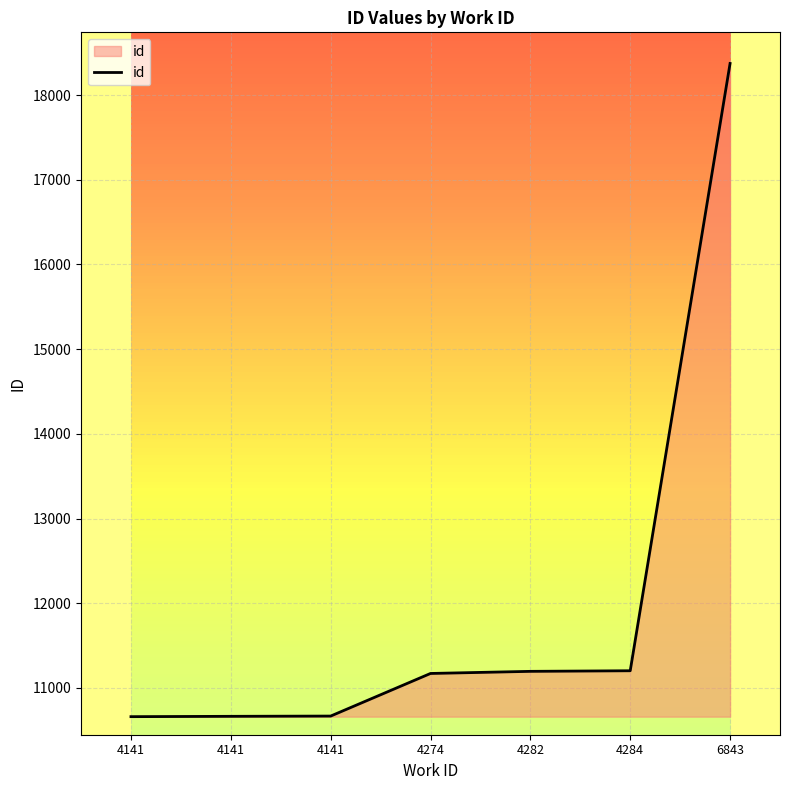

List the labels in order of value, largest first.

6843, 4284, 4282, 4274, 4141, 4141, 4141